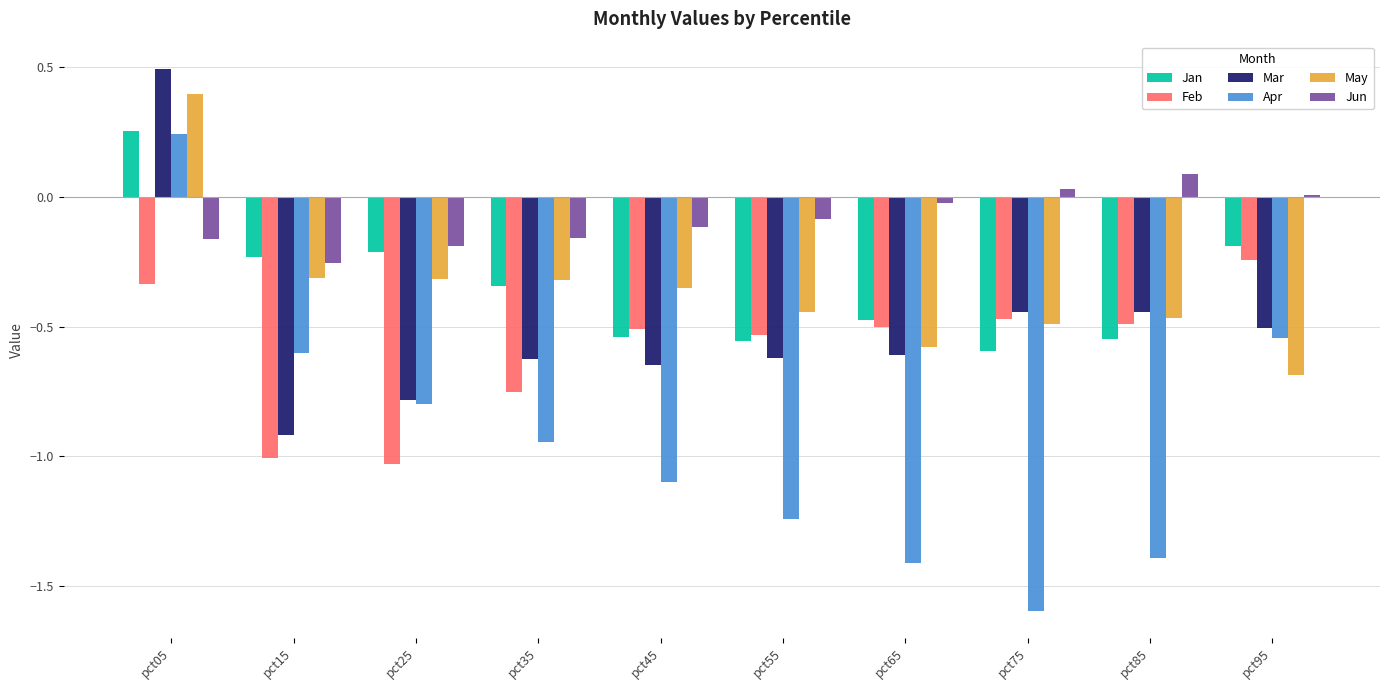

Count the Jan values in the range 0 to 1.

1